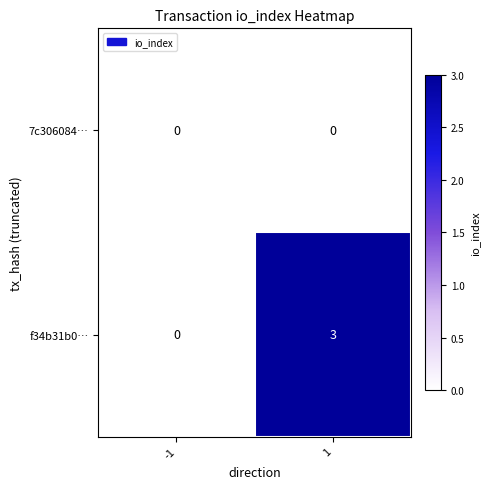

What is the sum of the f34b31b0… values at -1 and 1?

3